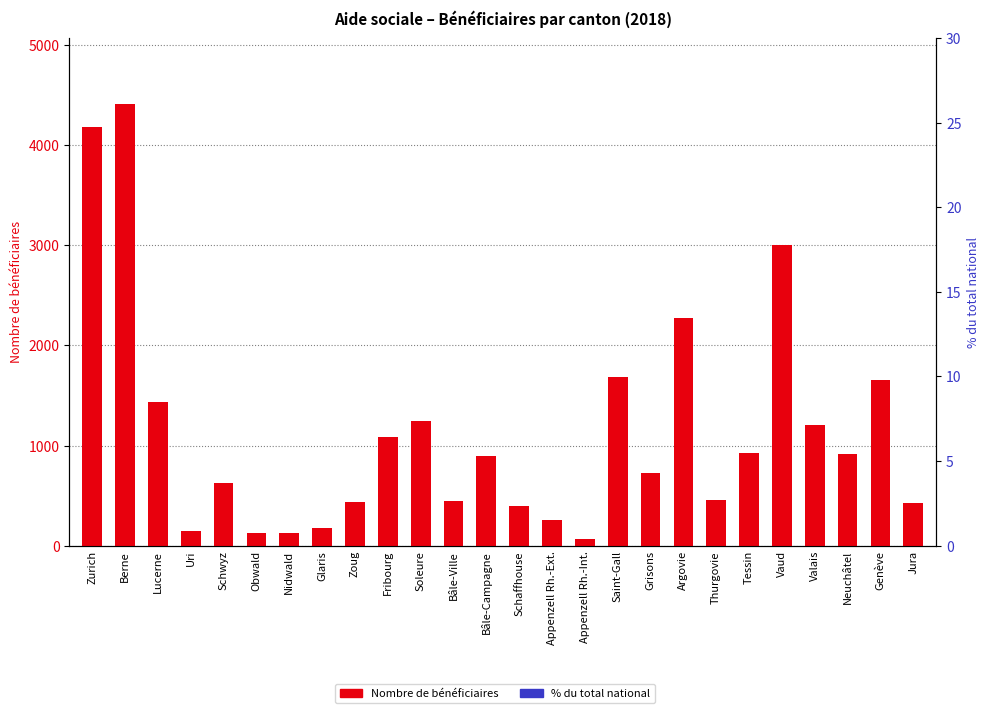

What is the sum of all Nombre de bénéficiaires values?

29327.0